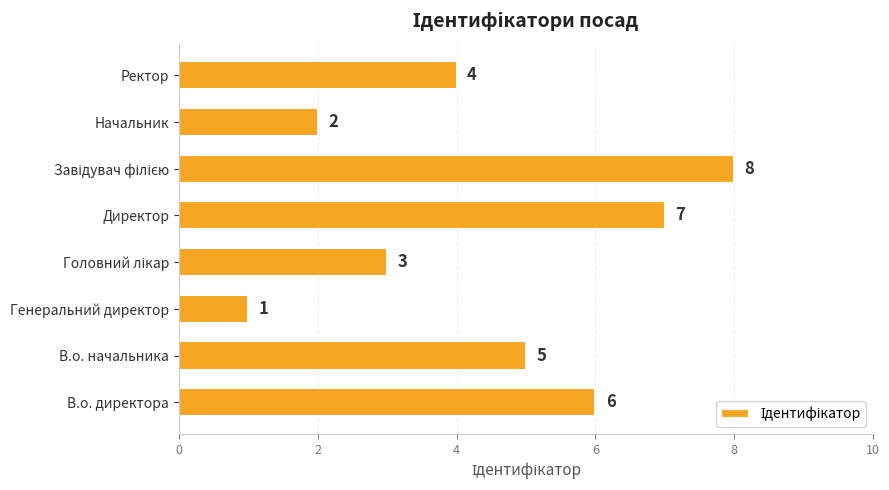

Where is the data nearest to the value 4?

Ректор